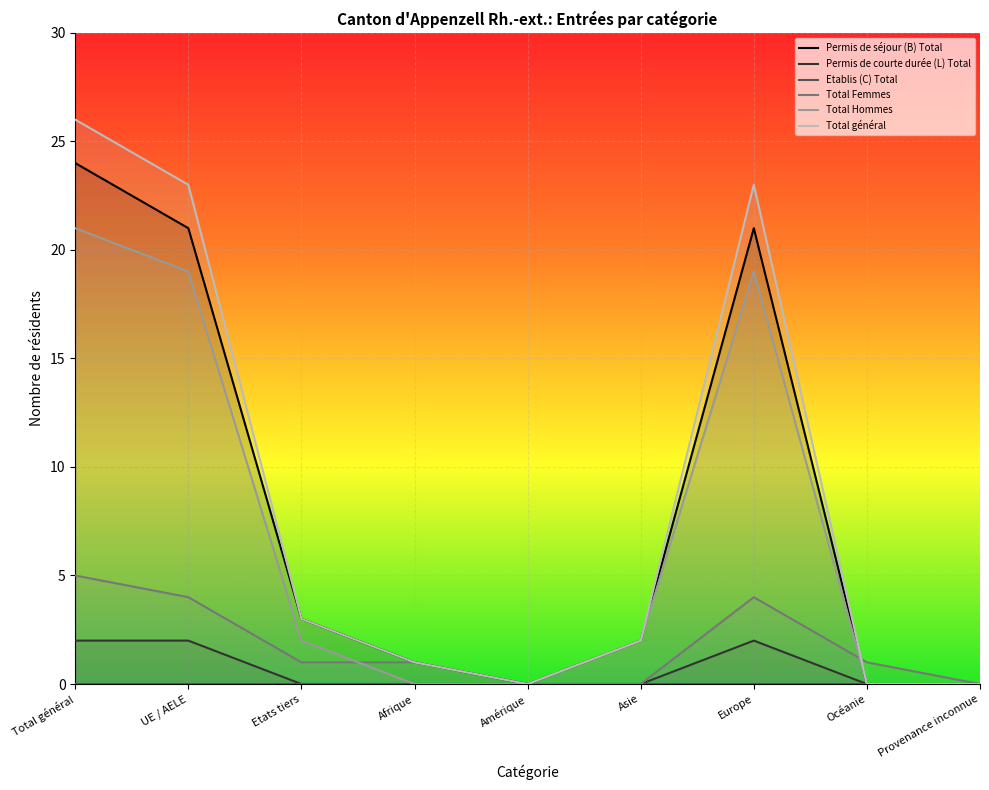

Between Océanie and Provenance inconnue, which series saw the biggest shift?

Total Femmes